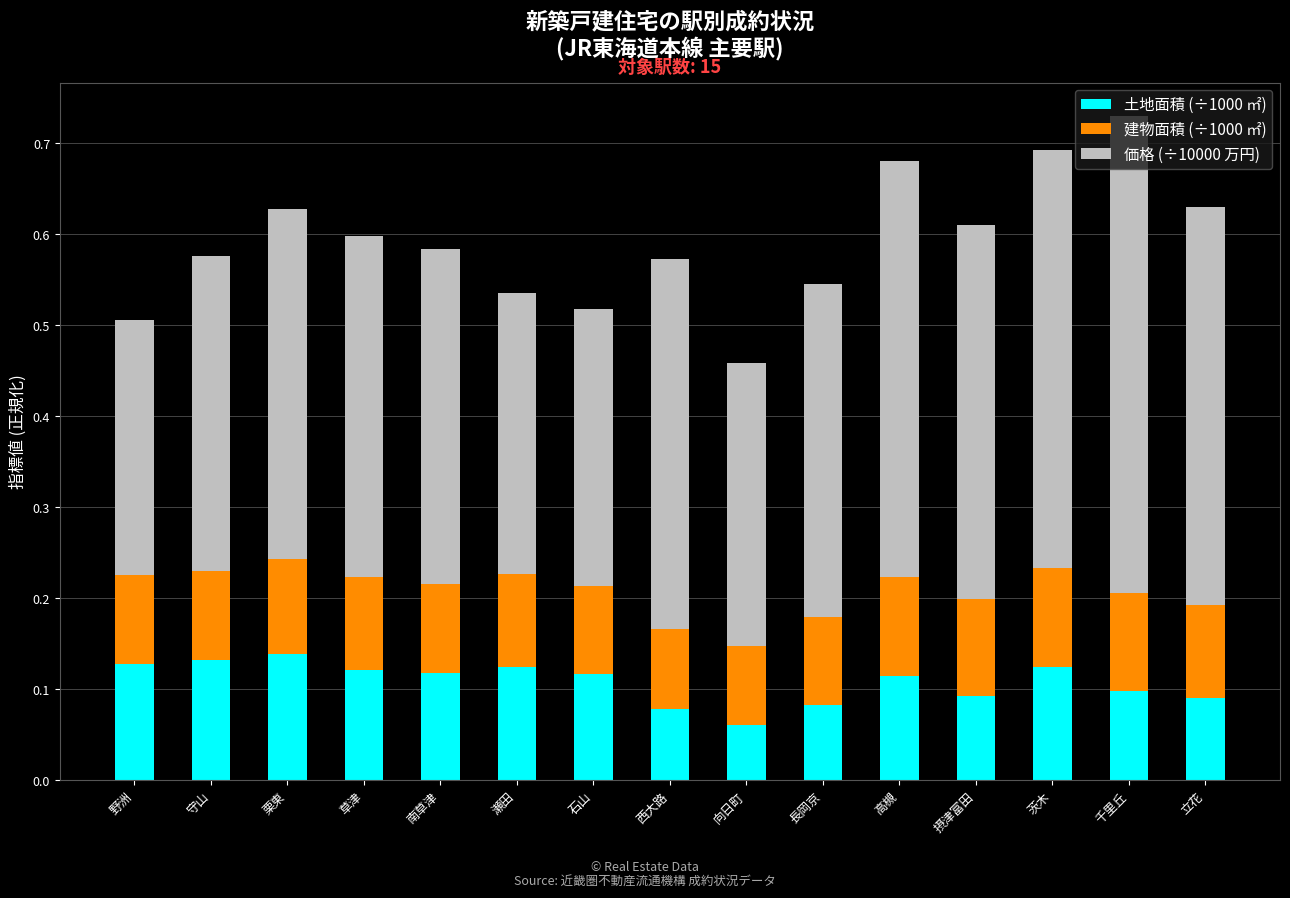

What is the sum of all 土地面積 (÷1000 ㎡) values?

1.6